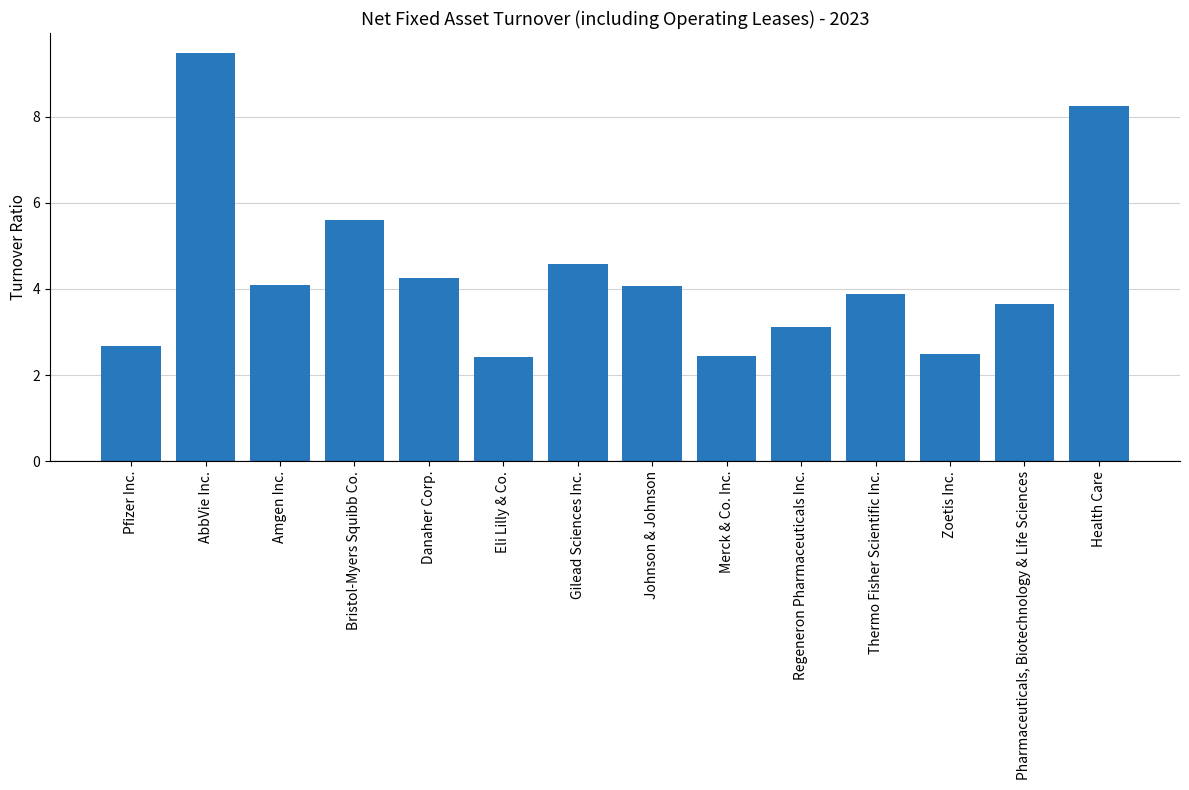

What is the label of the 3rd bar from the left?

Amgen Inc.